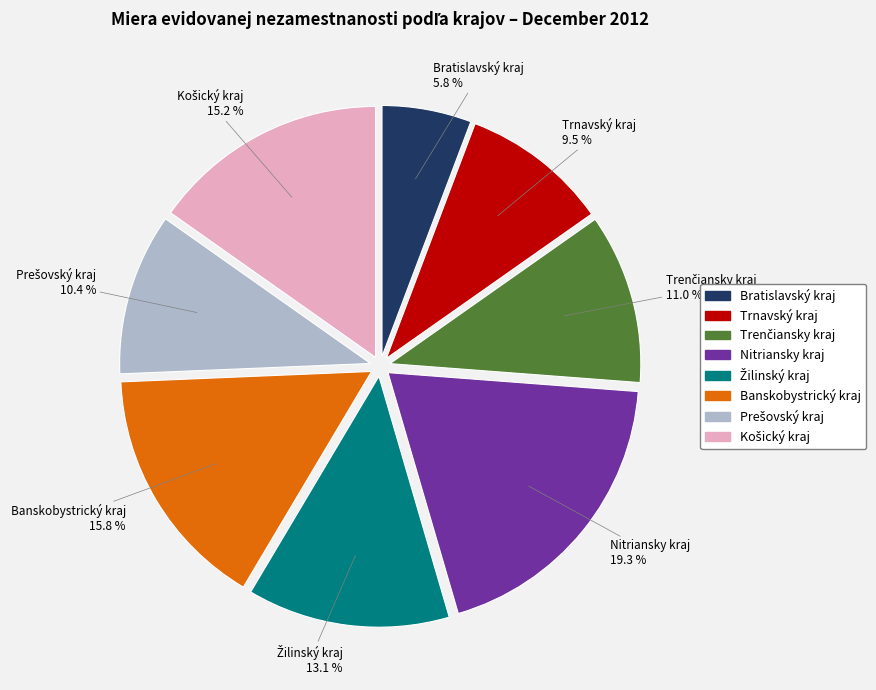

Which slice is the largest?

Nitriansky kraj